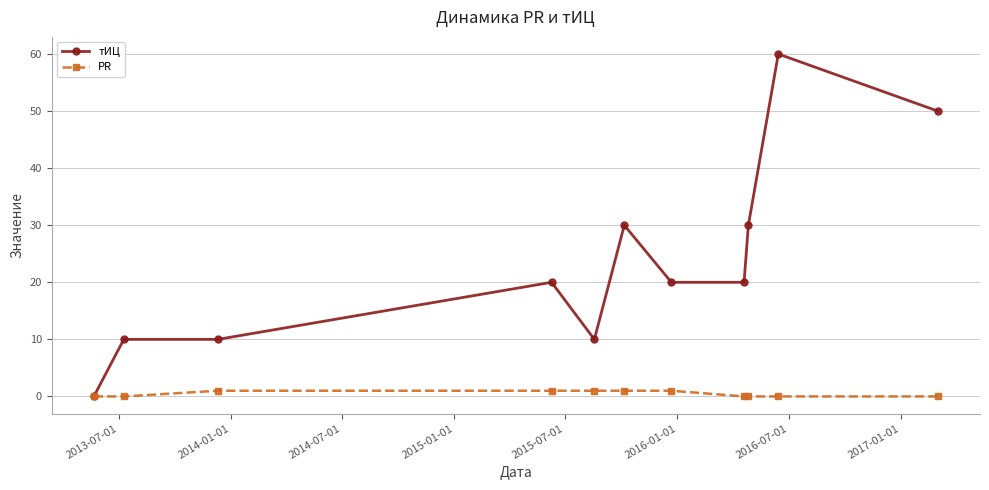

Which series has the largest range (max minus min)?

тИЦ